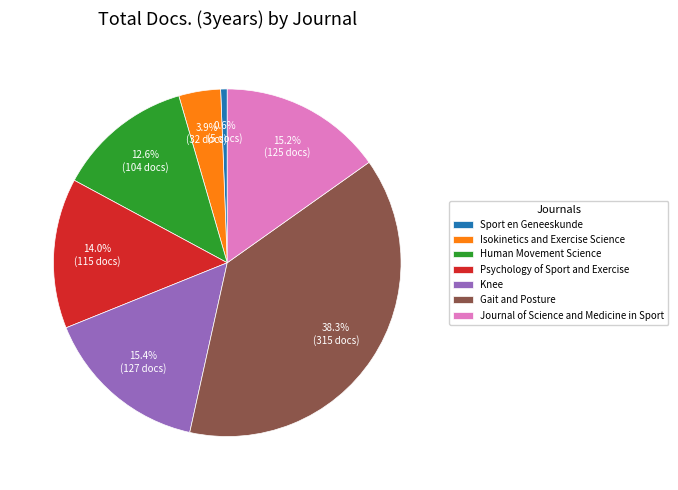

Which has a higher value, Sport en Geneeskunde or Human Movement Science?

Human Movement Science